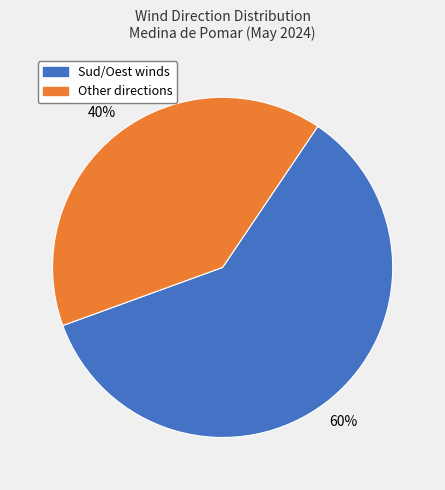

To the nearest percent, what is the average slice percentage?

50%